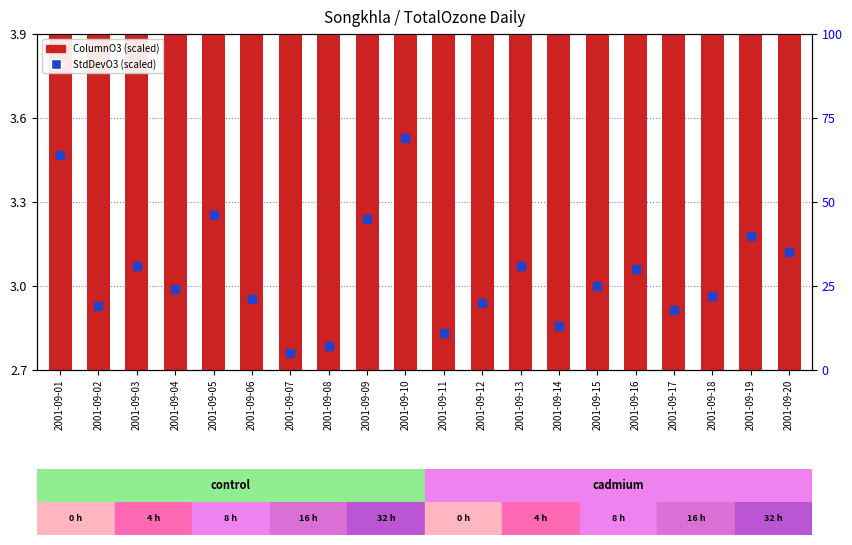

Which series contains the highest Y value?

StdDevO3 (scaled)